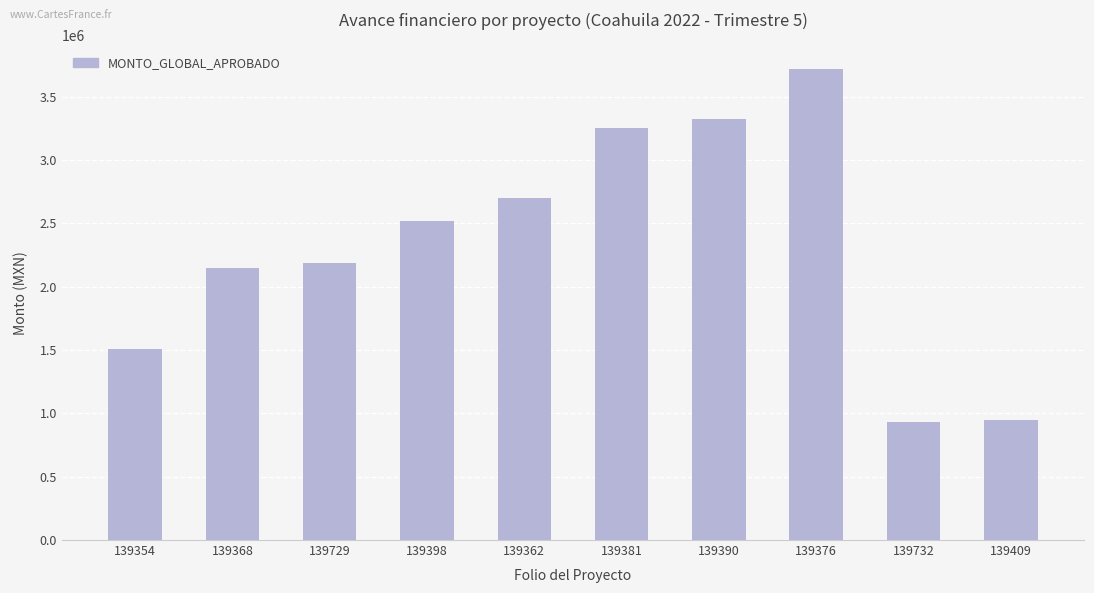

How many categories are shown in the chart?

10